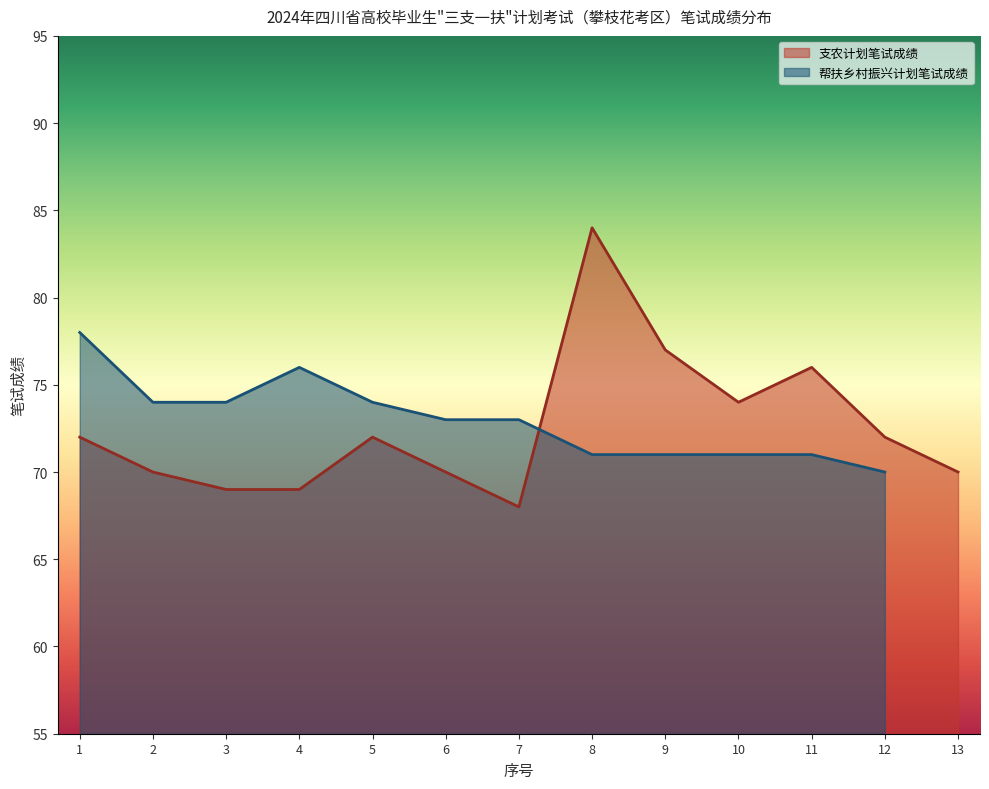

List the labels in order of value, smallest first.

7, 3, 4, 2, 6, 13, 1, 5, 12, 10, 11, 9, 8